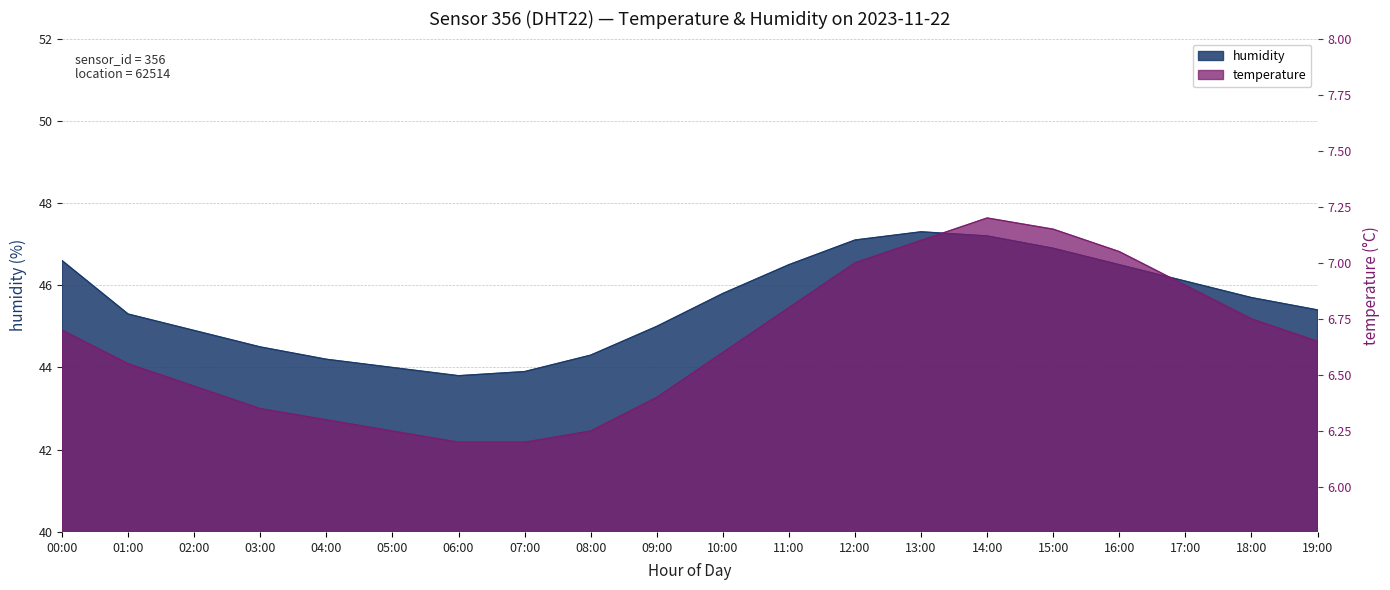

True or false: temperature has more than 1 points higher than both neighbors.

False